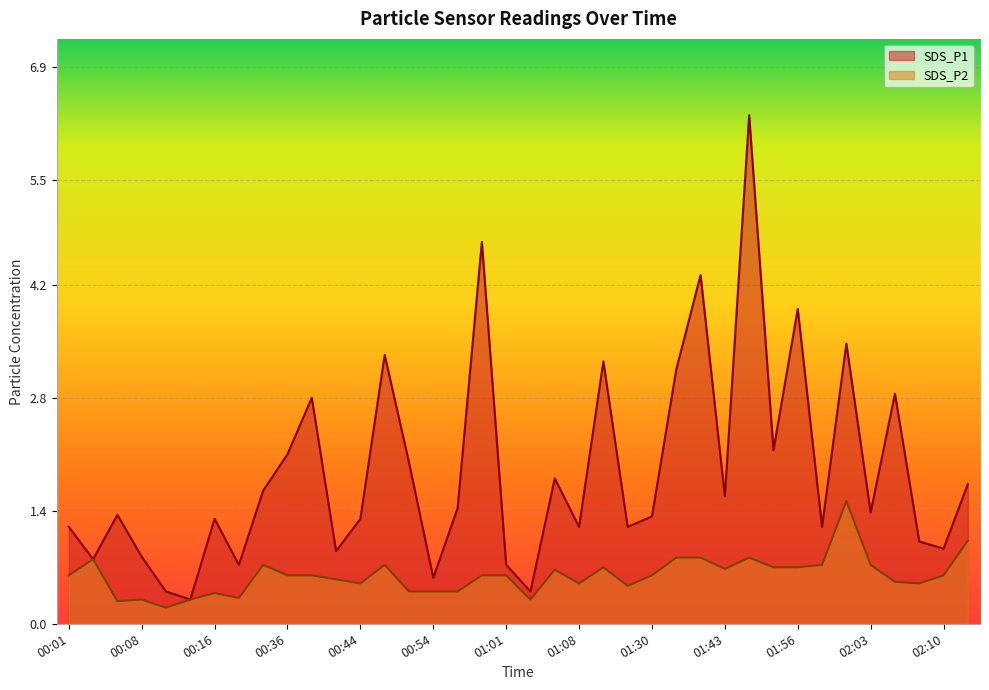

What is the label of the 18th point from the left?

00:59